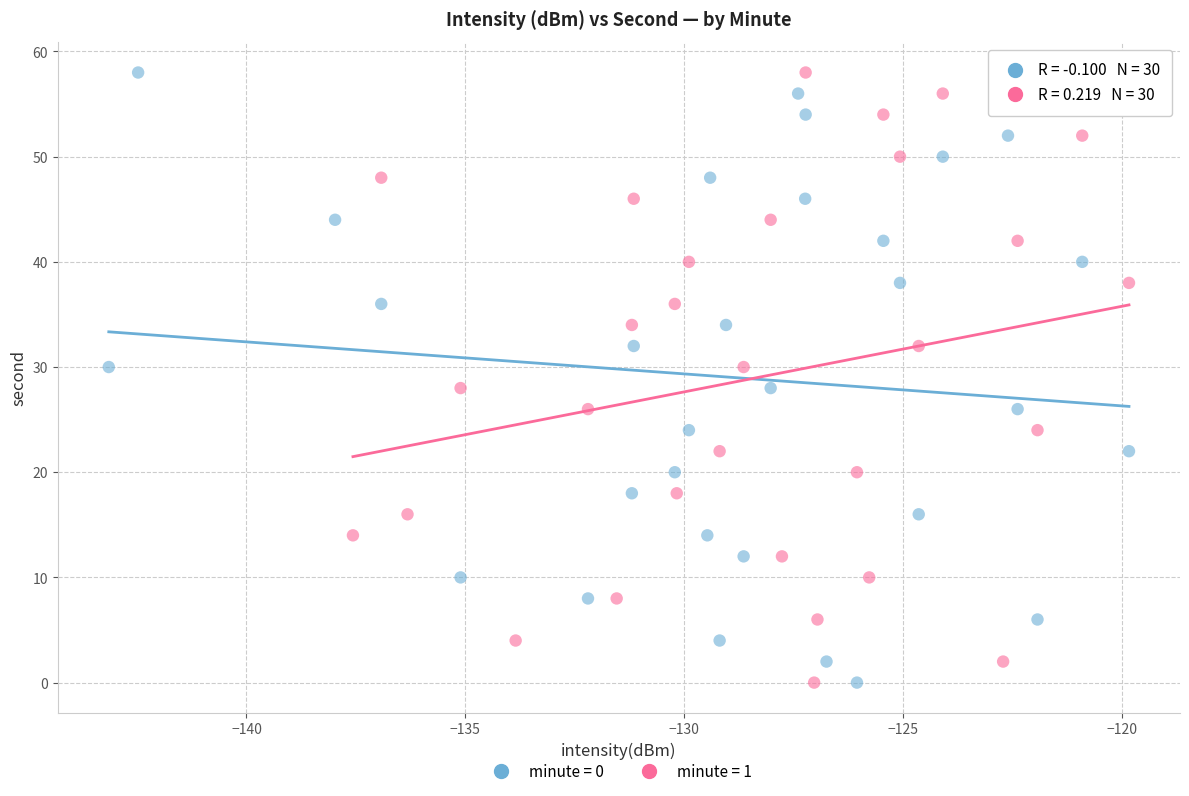

What are all the series names shown in the legend?

minute = 0, minute = 1